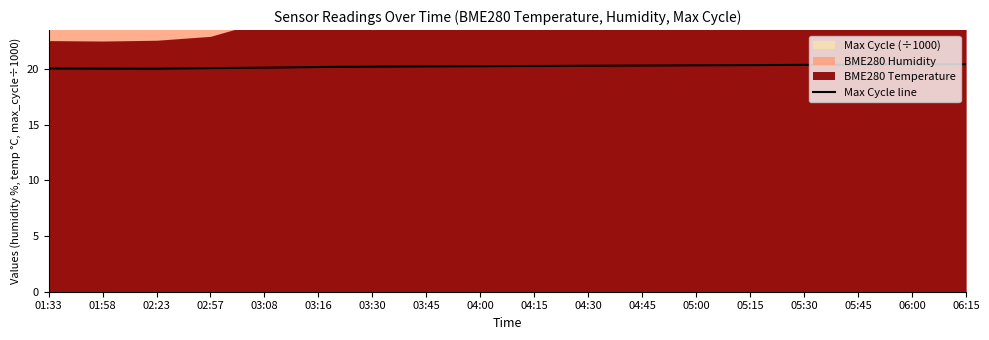

True or false: the data shows 20.3 at 05:15.

True